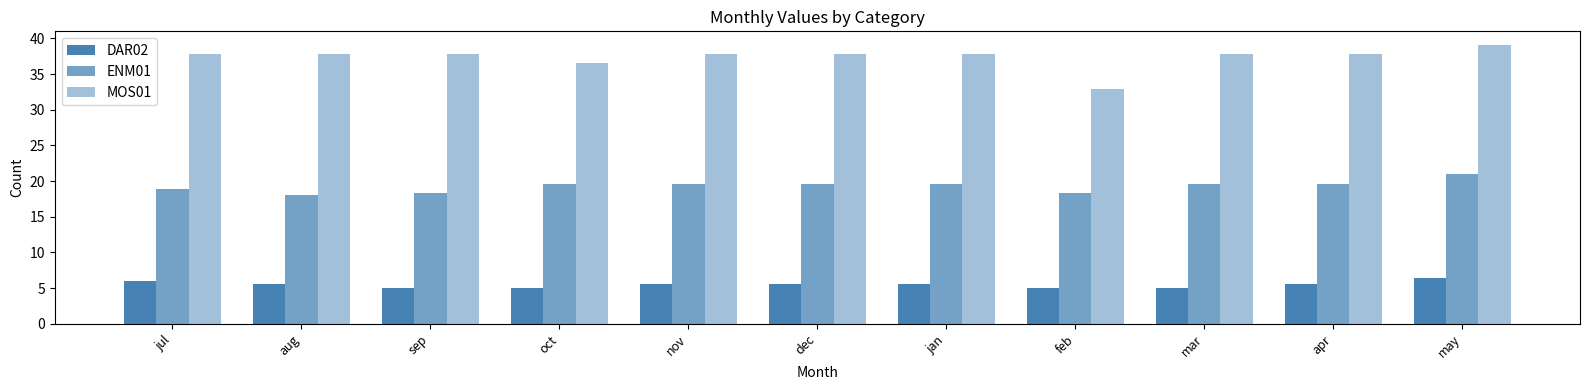

How many series are shown in this chart?

3